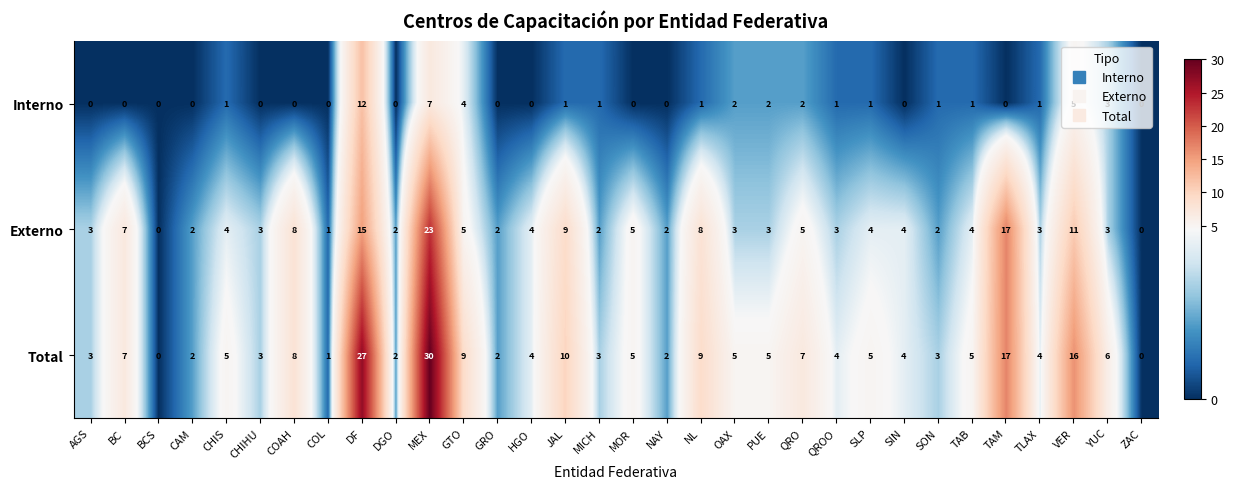

Which series has the largest range (max minus min)?

Total